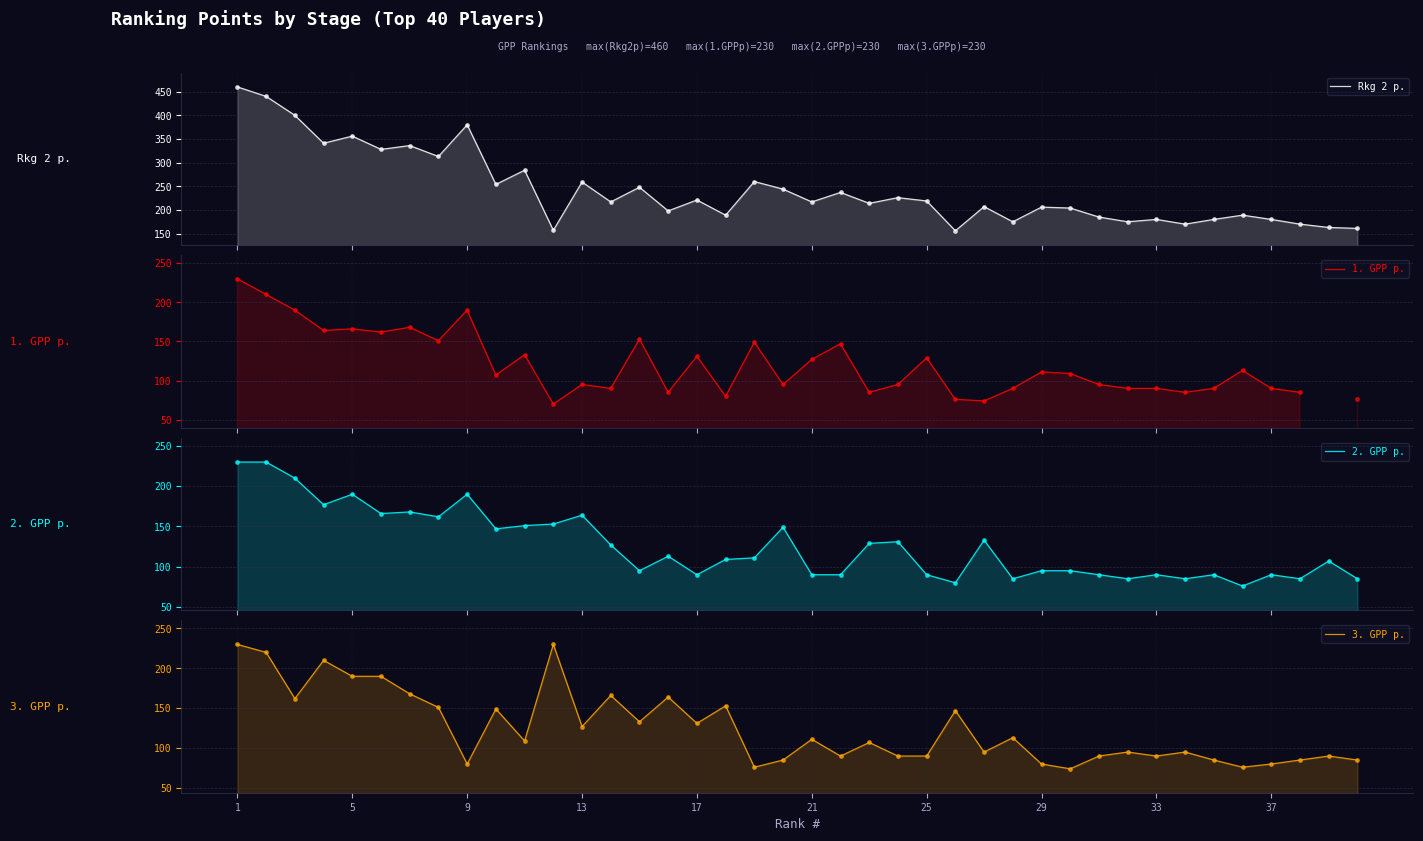

At which category is the sum across all series the highest?

1